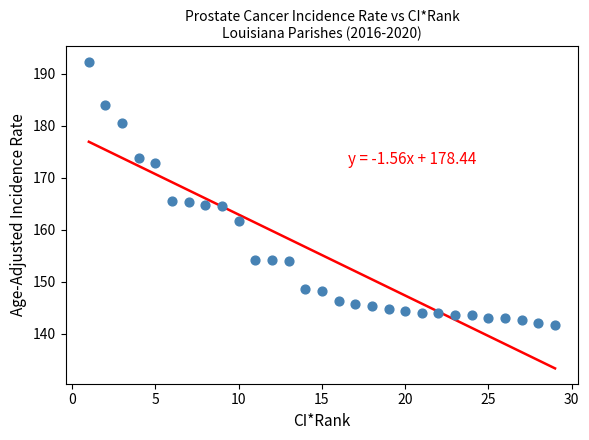

What is the range of Y values (max minus min)?

50.7